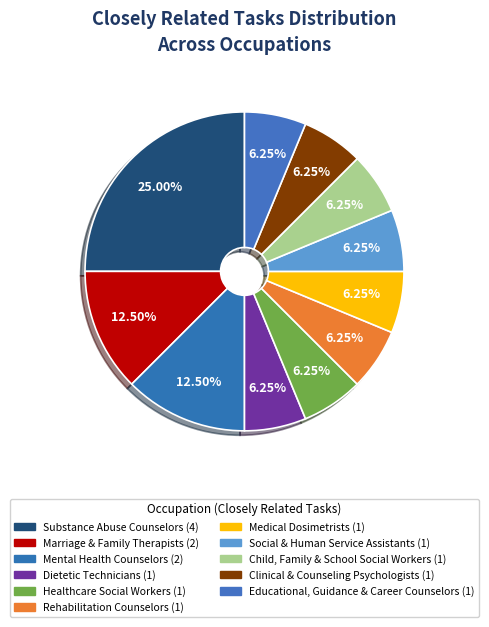

How many segments does this pie chart have?

11